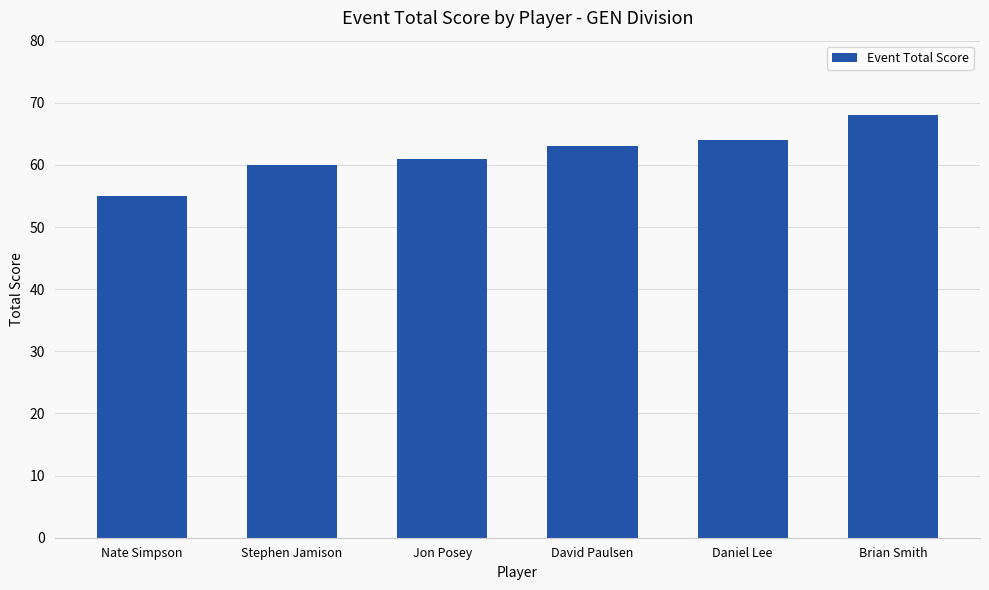

The chart shows a value of 55 at Nate Simpson. True or false?

True